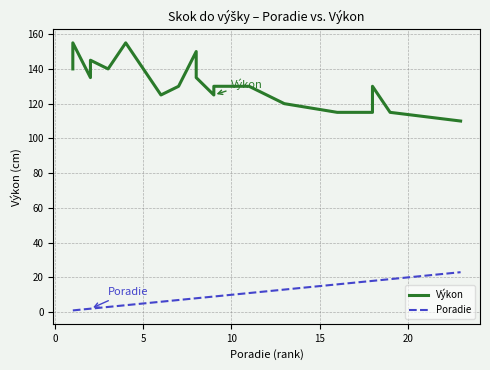

Is the value of Poradie at 20 greater than the value of Výkon at 13?

No